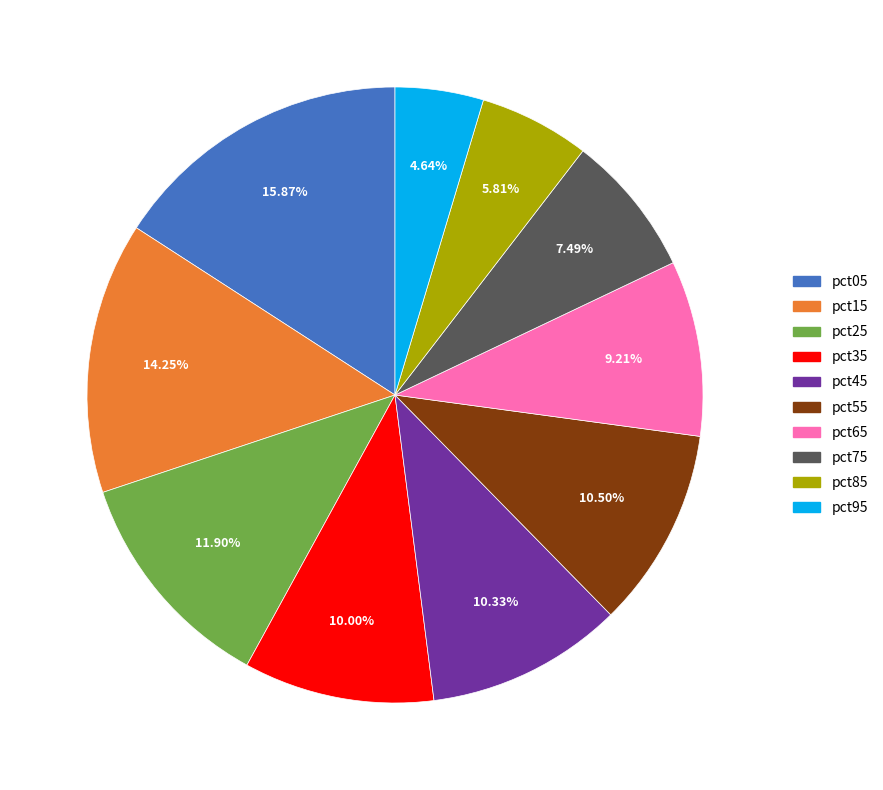

Count the number of slices in the pie.

10